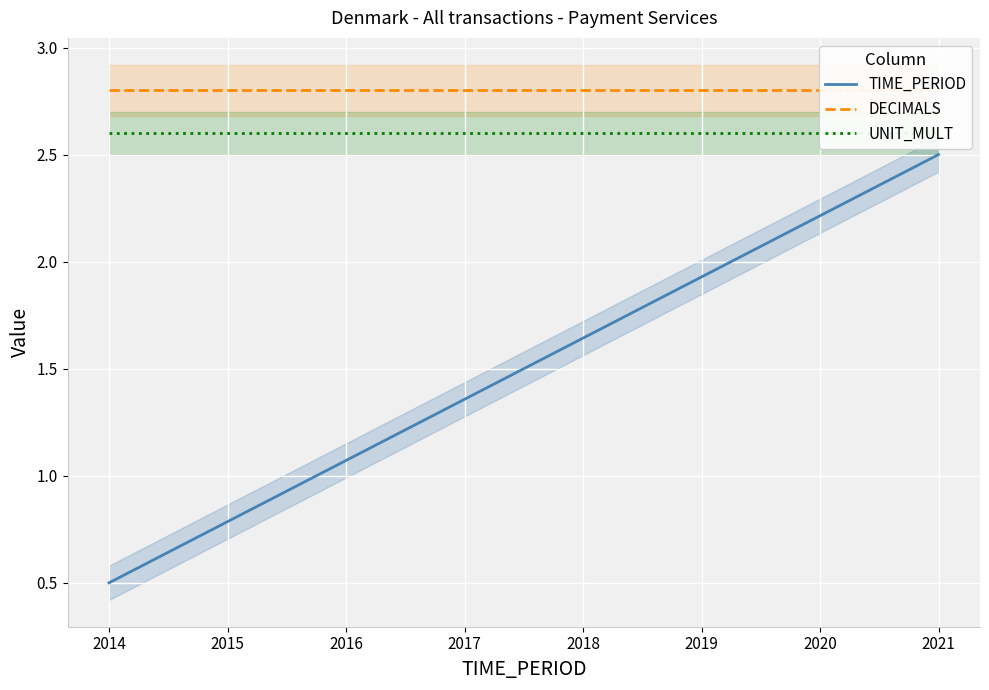

What are all the series names shown in the legend?

TIME_PERIOD, DECIMALS, UNIT_MULT